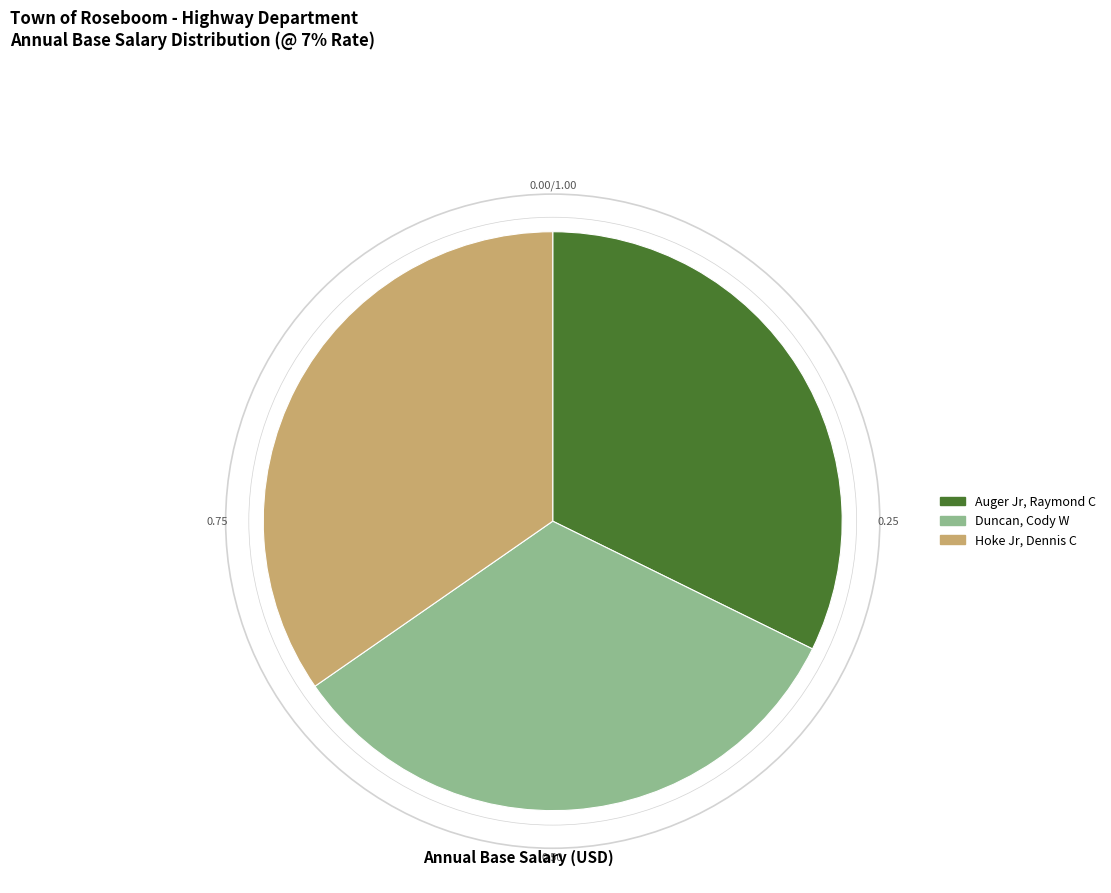

True or false: Duncan, Cody W accounts for 33% of the total.

True